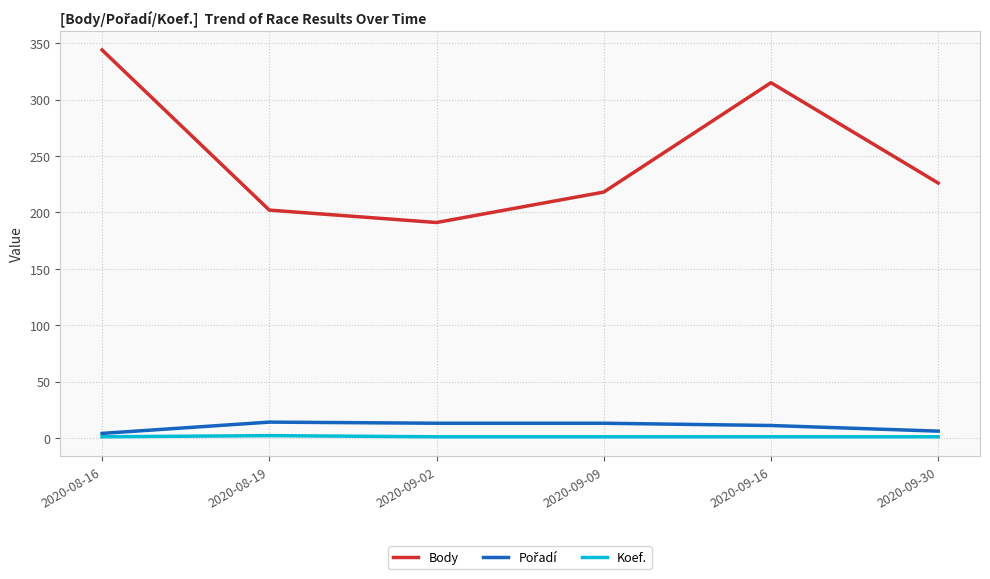

Which series has the largest range (max minus min)?

Body